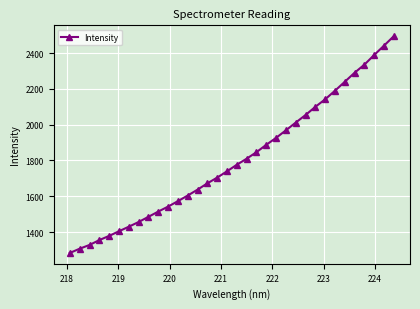

How many data points are less than 1776?

17